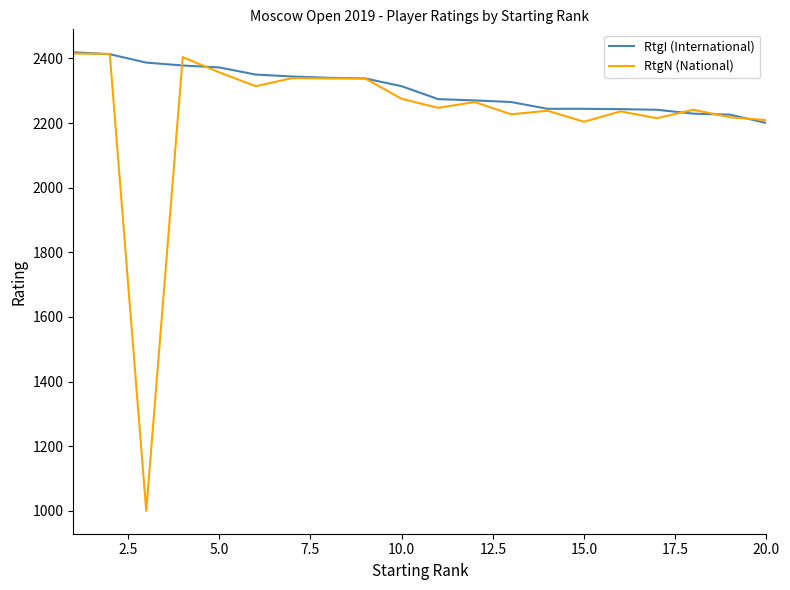

List the series in order of their overall mean, highest first.

RtgI (International), RtgN (National)